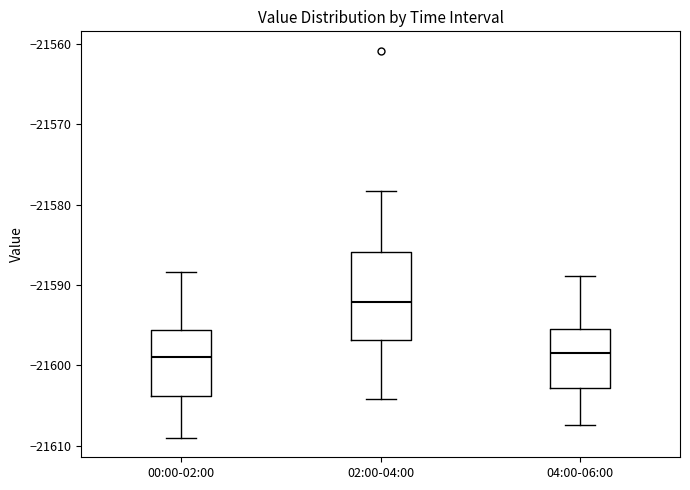

Reading left to right, transcribe this box plot: for each box, give where its median line is, the range the box spans, and where its two whiskers end, as read against the y-axis. The values are not printed on the chart, so give them approximately, as read against the axis.

00:00-02:00: median -21599, box -21604 to -21596, whiskers -21609 to -21588
02:00-04:00: median -21592, box -21597 to -21586, whiskers -21604 to -21578
04:00-06:00: median -21599, box -21603 to -21596, whiskers -21607 to -21589